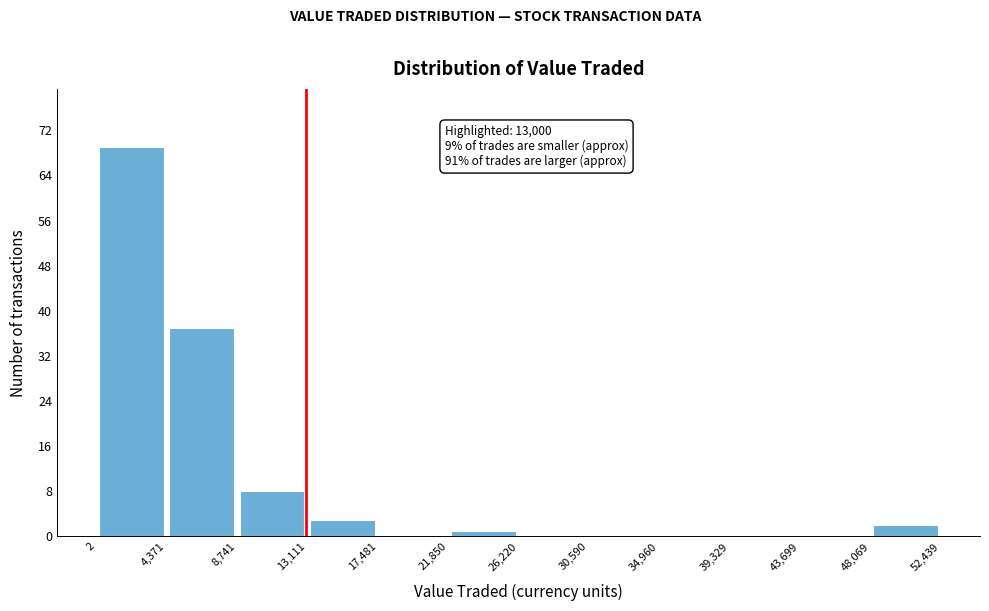

Which range on the x-axis has the tallest bar?

2 to 4,371